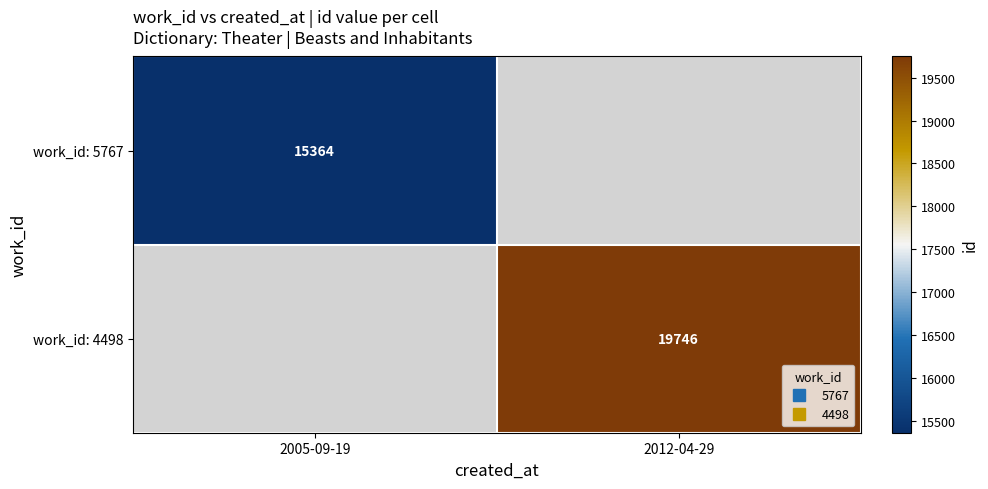

What is the lowest value of the work_id: 5767 series?

15364.0